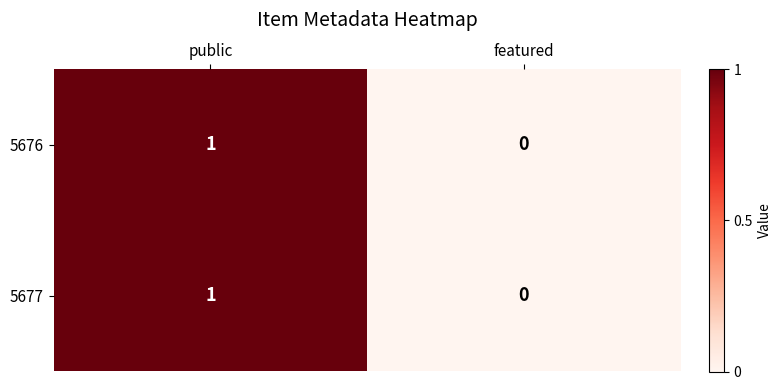

Reading left to right, extract all data points from this chart.

5676: 1	0
5677: 1	0